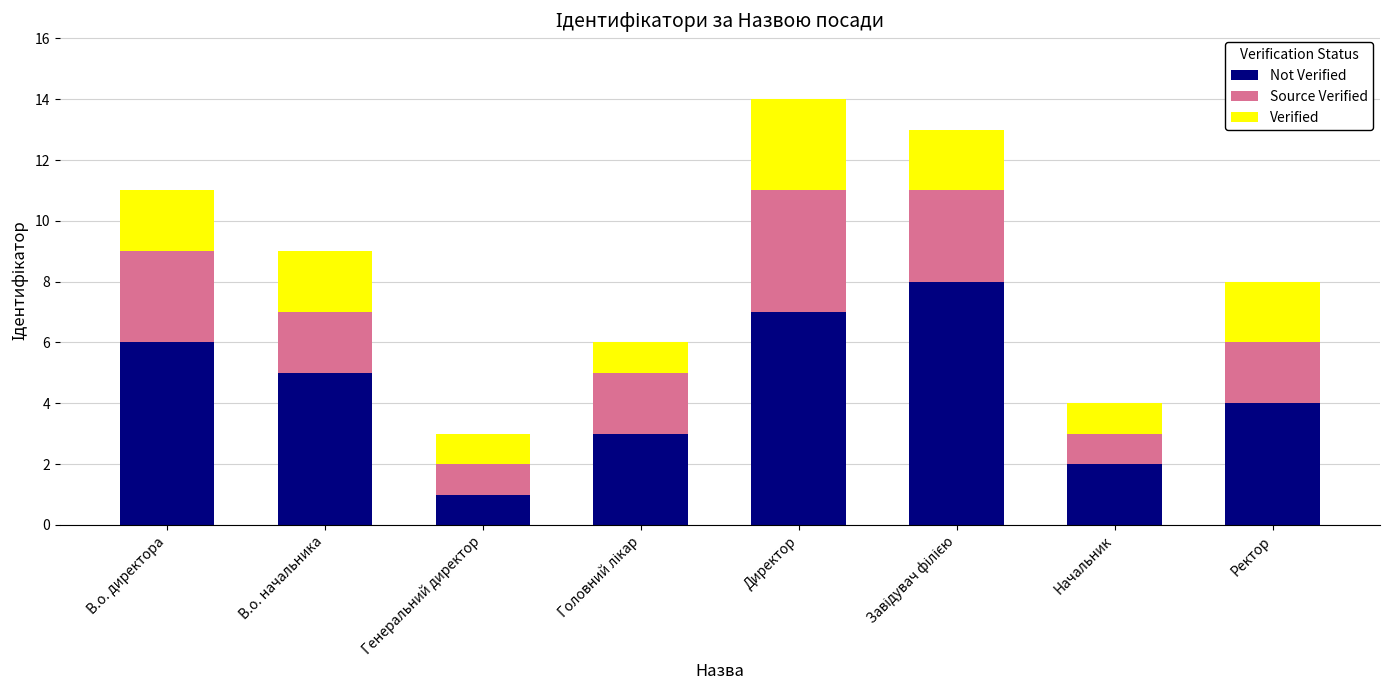

At which category is the sum across all series the highest?

Директор